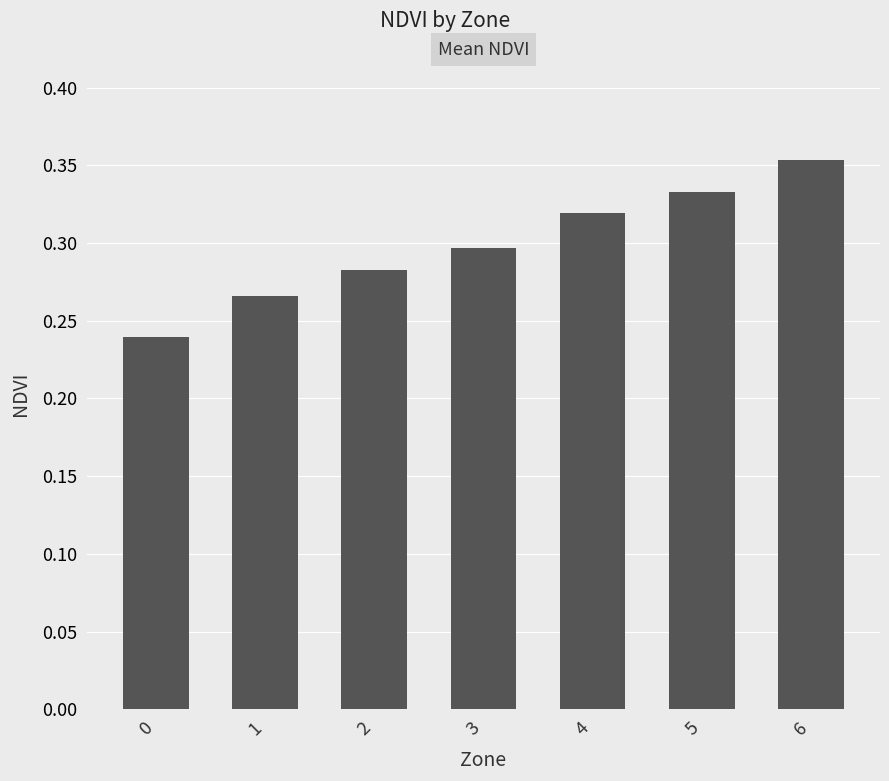

Is it true that the value at 5 is 0.3?

True